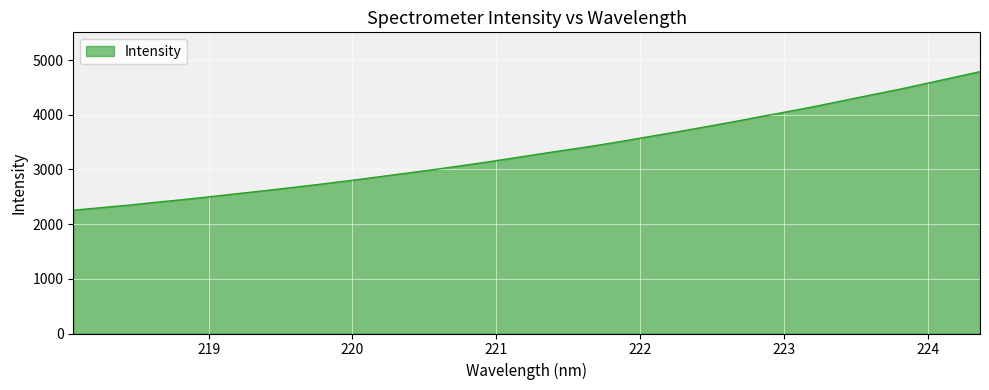

What is the difference between the maximum and minimum values?

2534.3